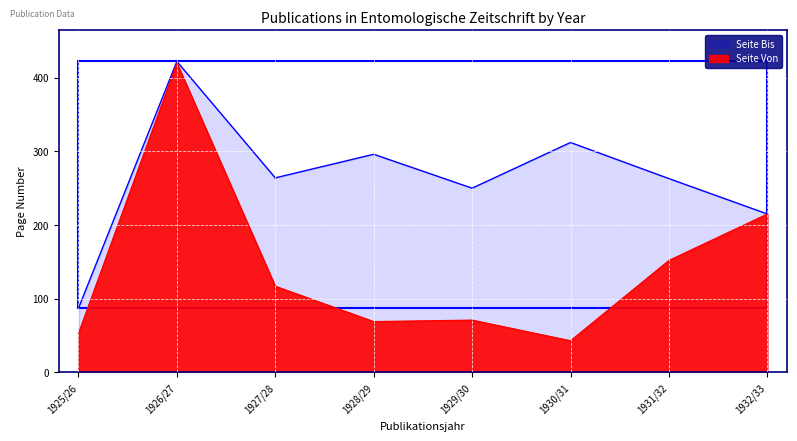

How many lines are shown in the chart?

2